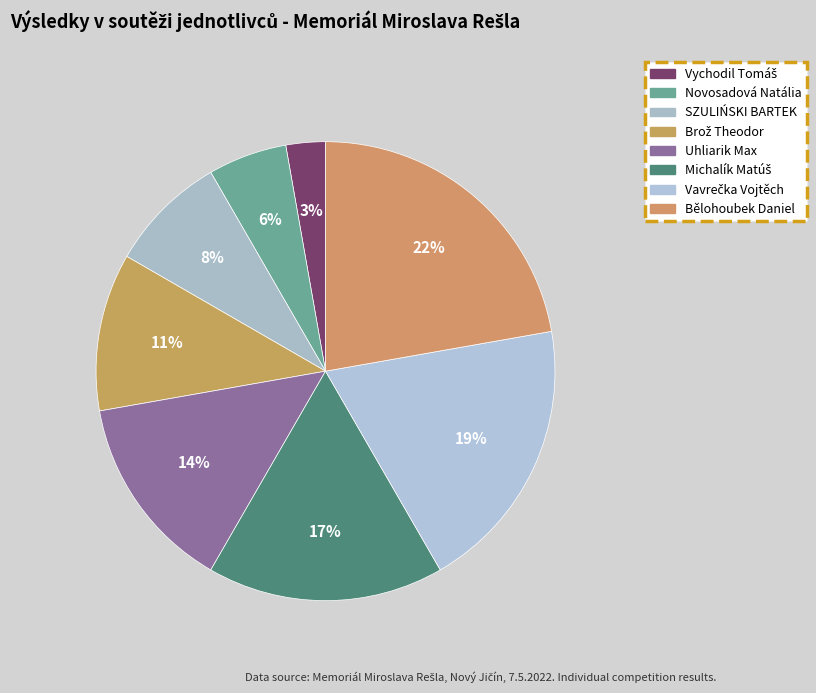

True or false: Vychodil Tomáš accounts for 3% of the total.

True